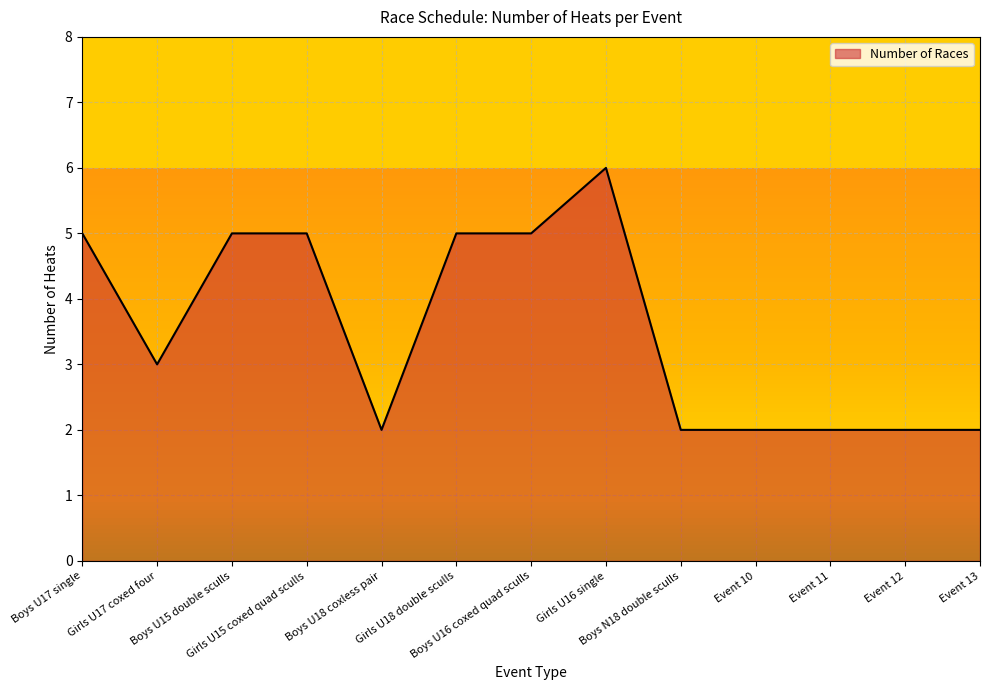

The value at Boys U15 double sculls is 5. True or false?

True